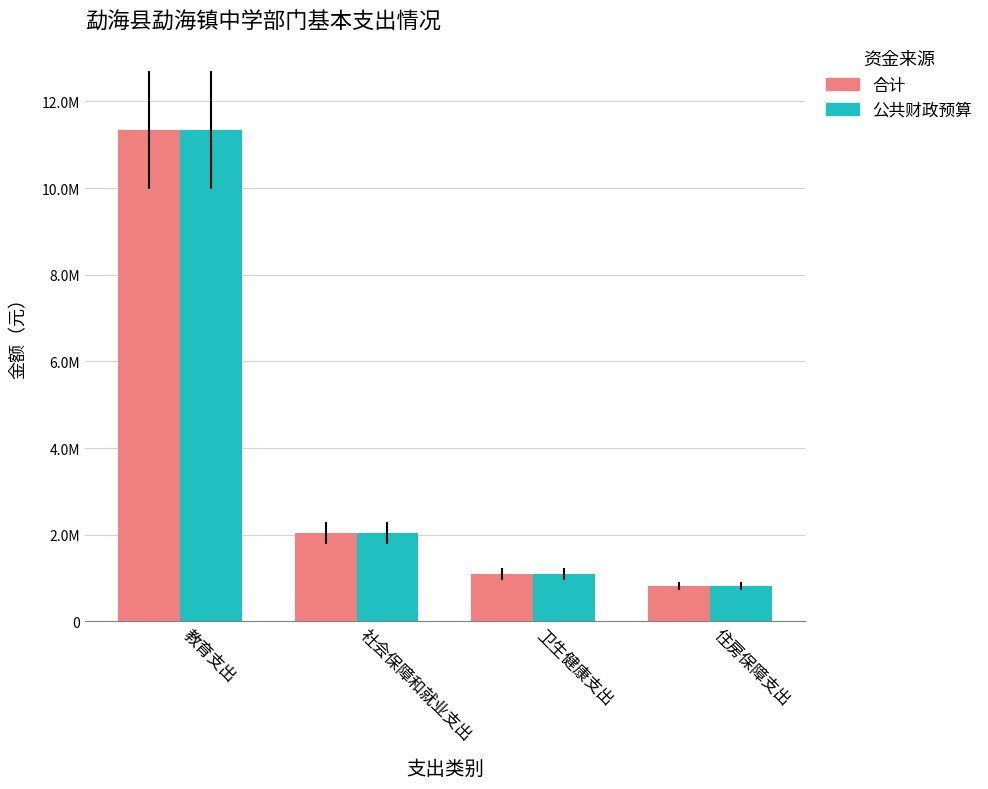

What are all the series names shown in the legend?

合计, 公共财政预算